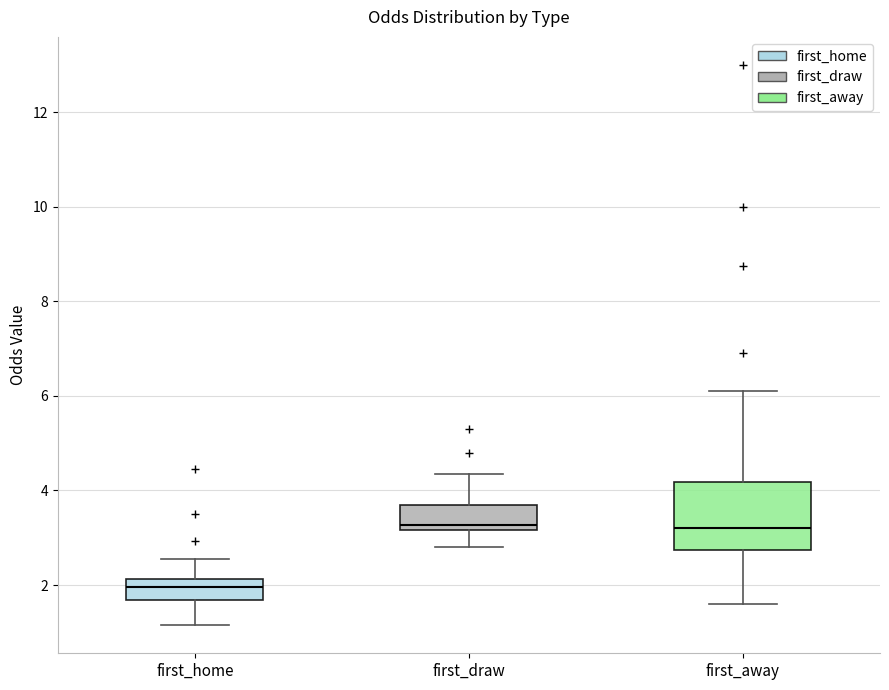

Reading left to right, transcribe this box plot: for each box, give where its median line is, the range the box spans, and where its two whiskers end, as read against the y-axis. The values are not printed on the chart, so give them approximately, as read against the axis.

first_home: median 2.0, box 1.6 to 2.2, whiskers 1.2 to 2.6
first_draw: median 3.2 (just above the box's lower edge), box 3.2 to 3.8, whiskers 2.8 to 4.4
first_away: median 3.2, box 2.8 to 4.2, whiskers 1.6 to 6.2